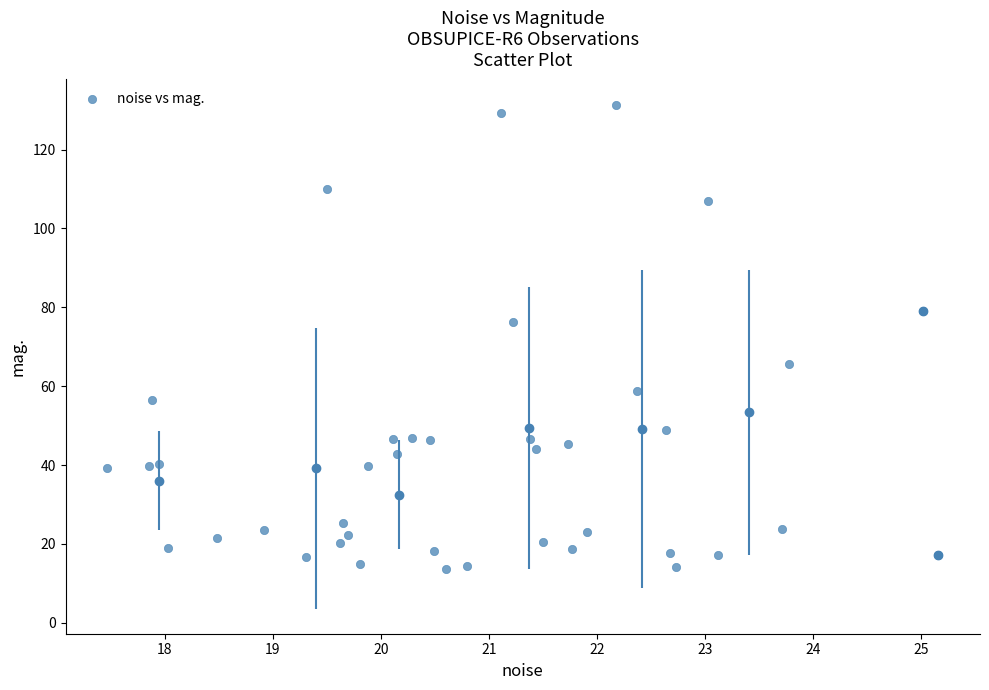

What is the range of X values (max minus min)?

7.7